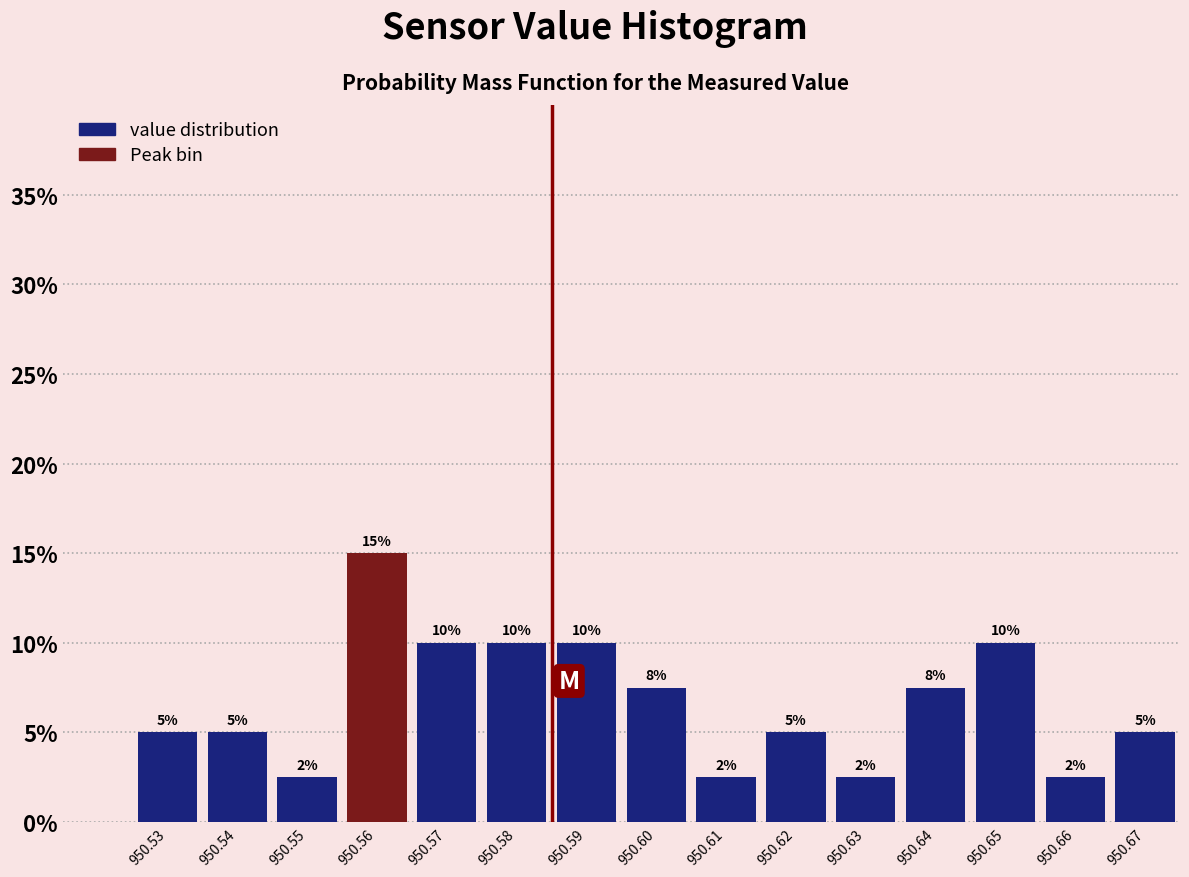

True or false: the data shows 5.0 at 950.62.

True